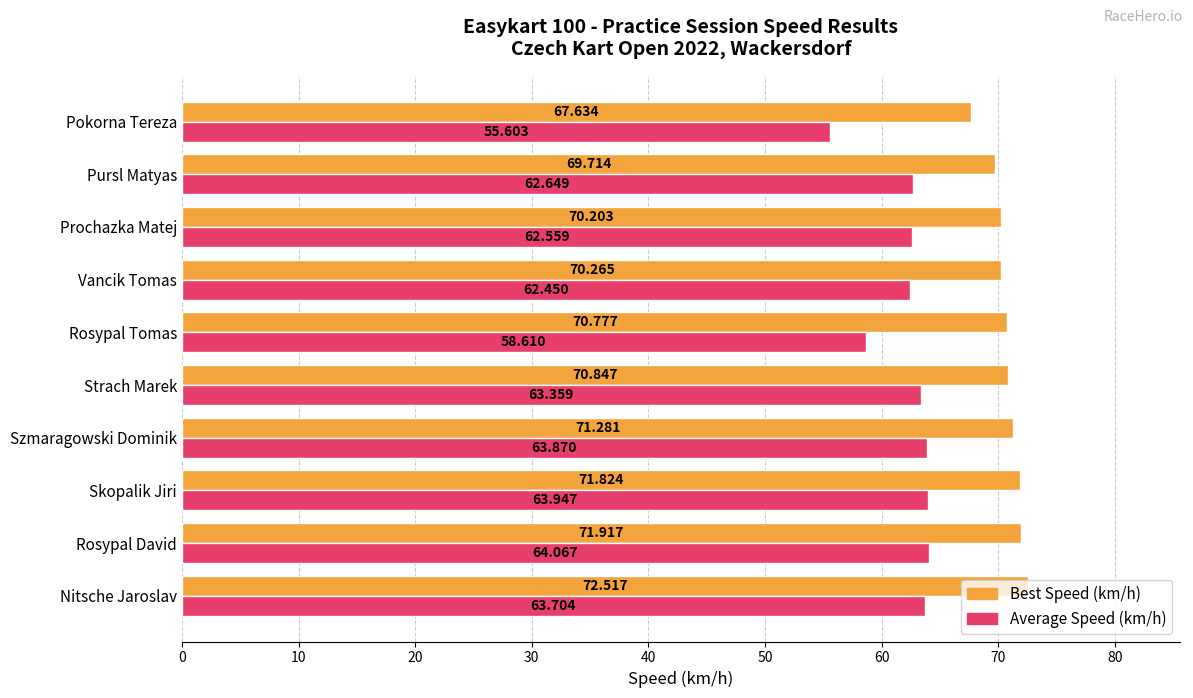

At which label is Best Speed (km/h) closest to 70?

Prochazka Matej